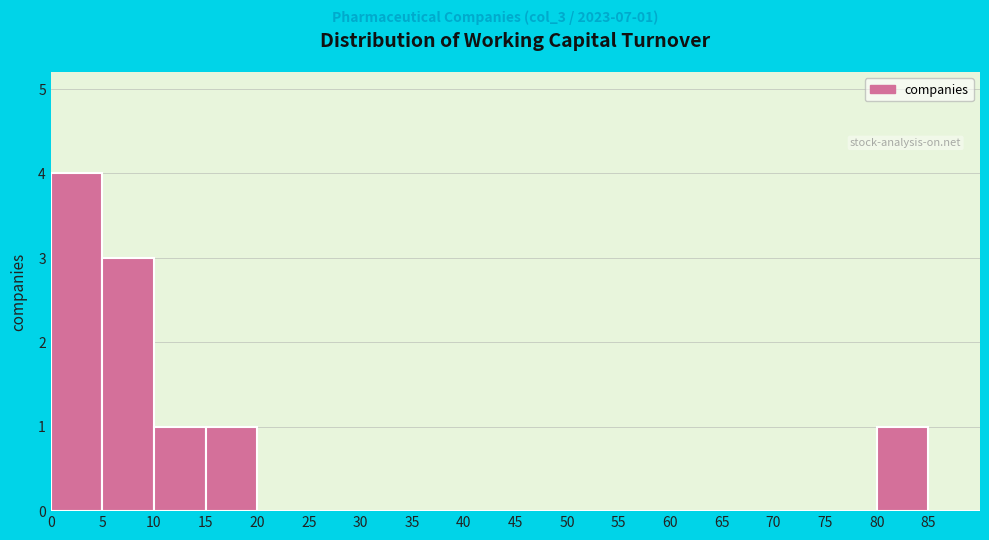

Over which range of the x-axis is the bar tallest?

0 to 5